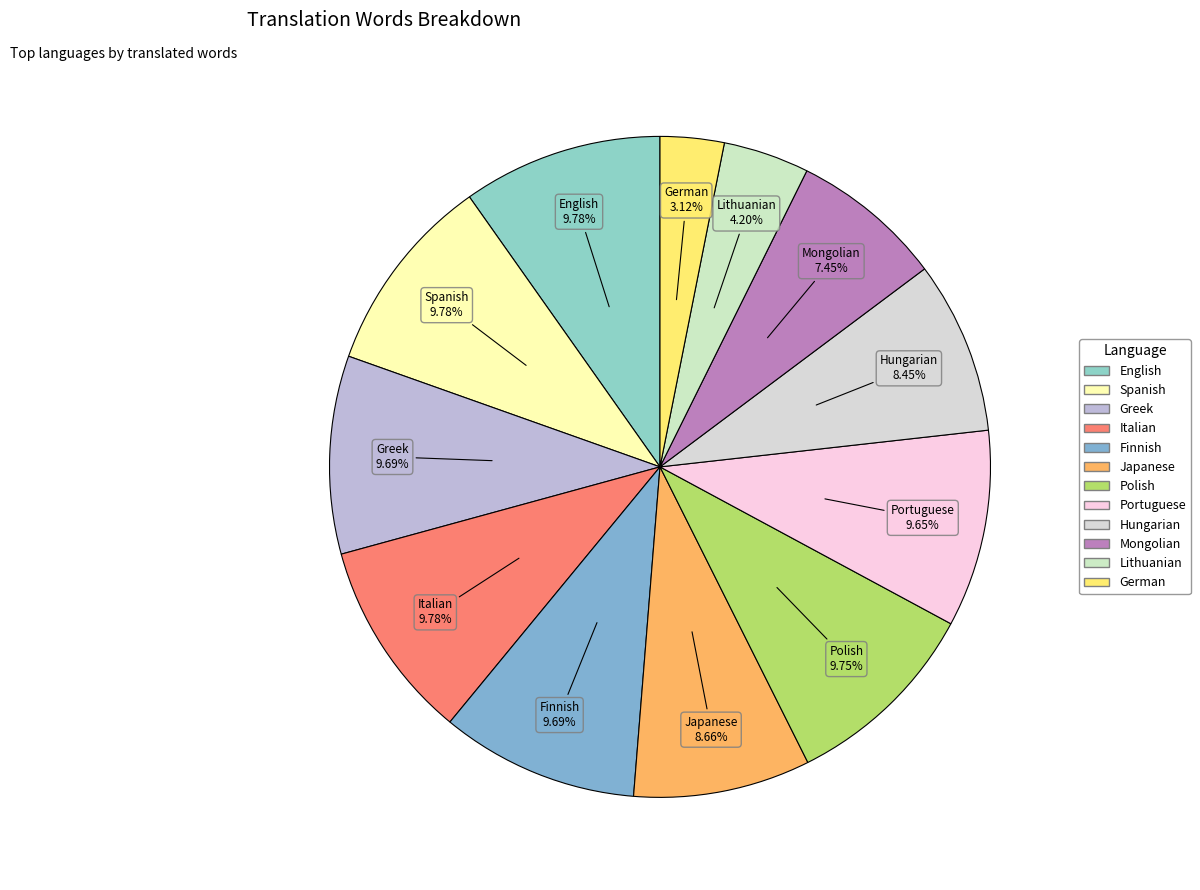

Is the sum of Finnish and German greater than half?

No